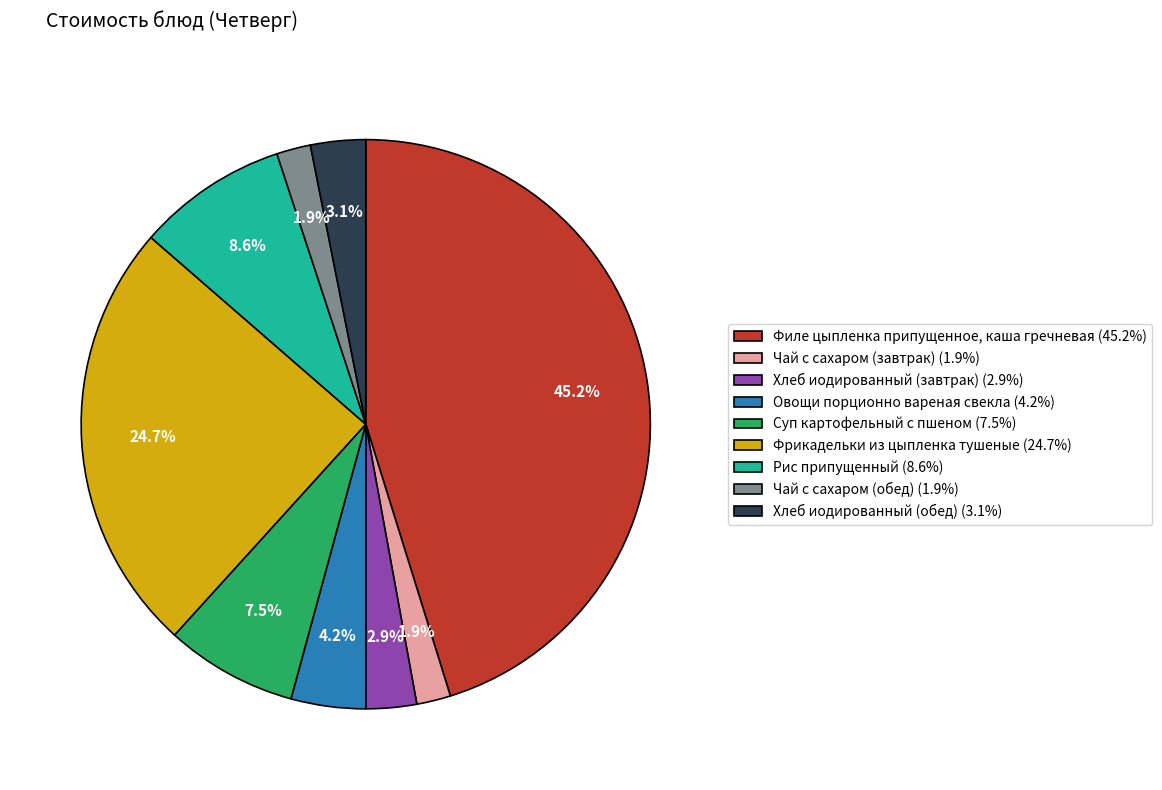

Count the number of slices in the pie.

9